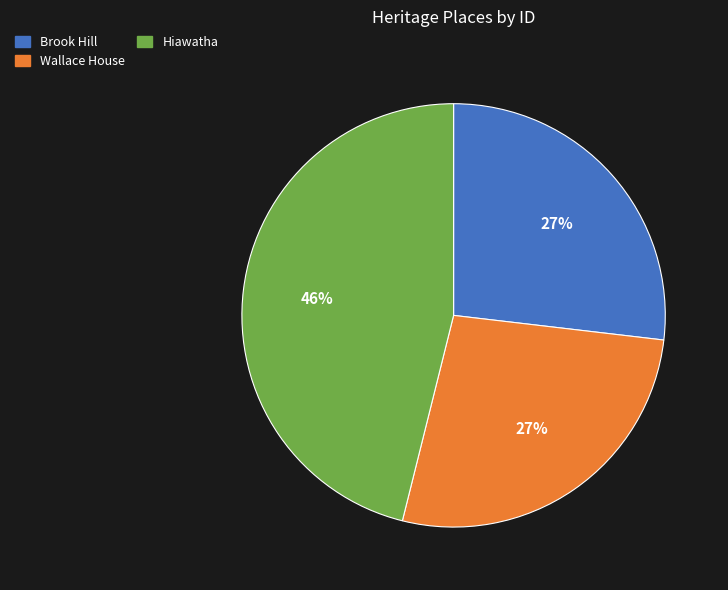

Does any single category account for the majority?

No